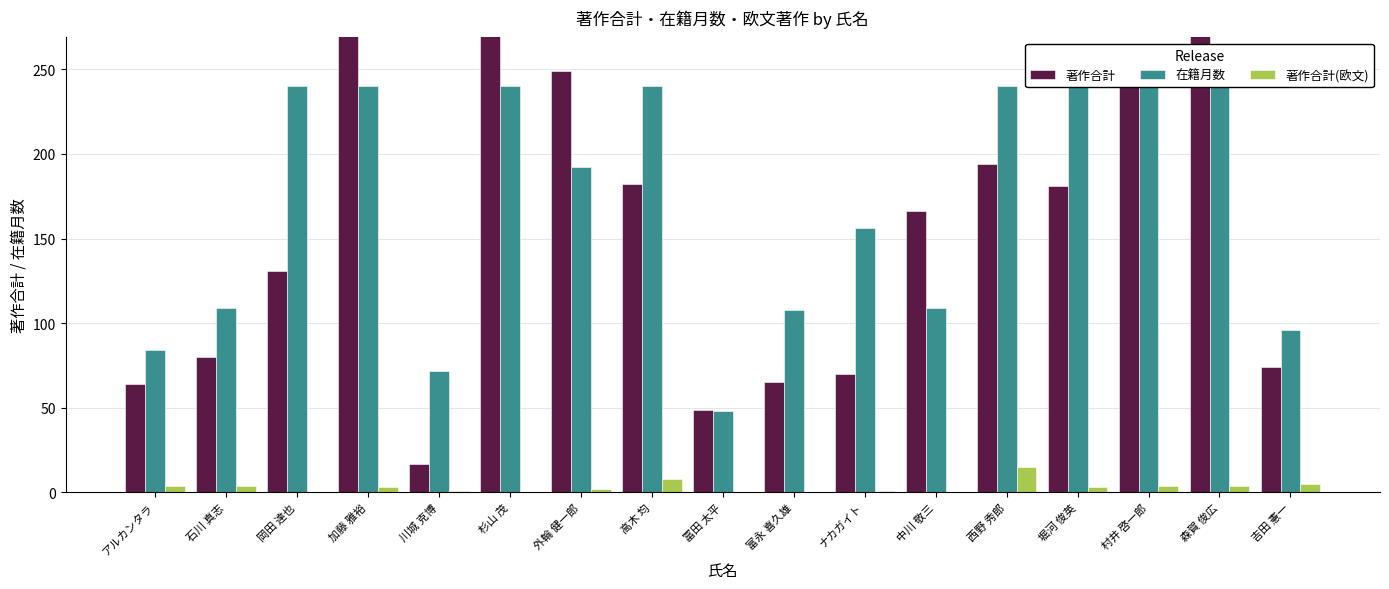

Between 堀河 俊英 and 西野 秀郎, which is larger?

西野 秀郎